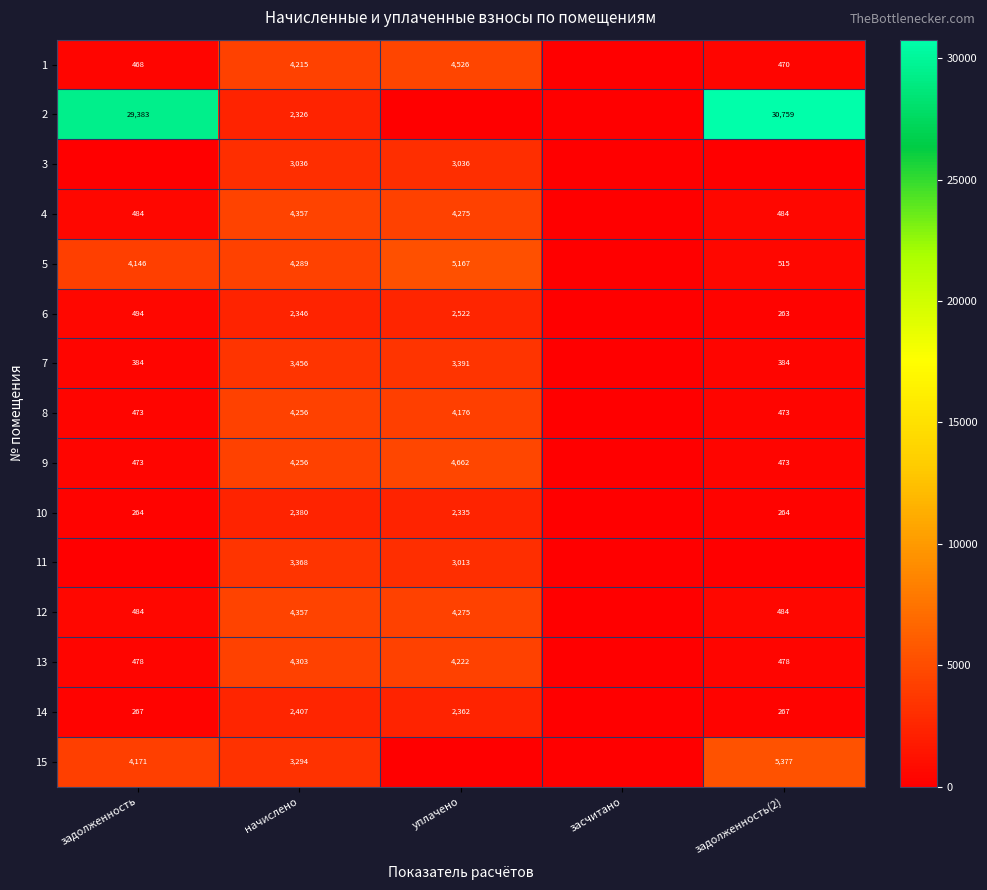

The value of 13 at начислено is 6760. True or false?

False